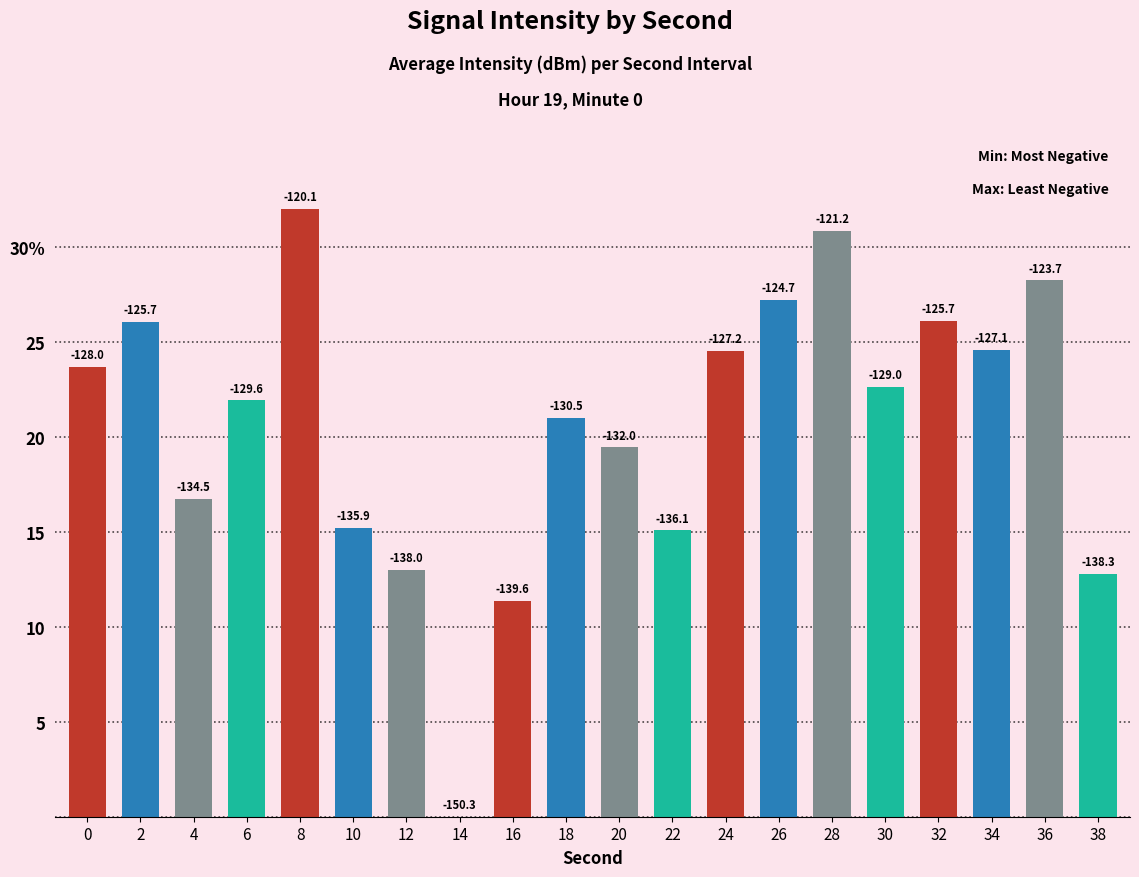

What is the value of the 3rd bar from the left?

16.7